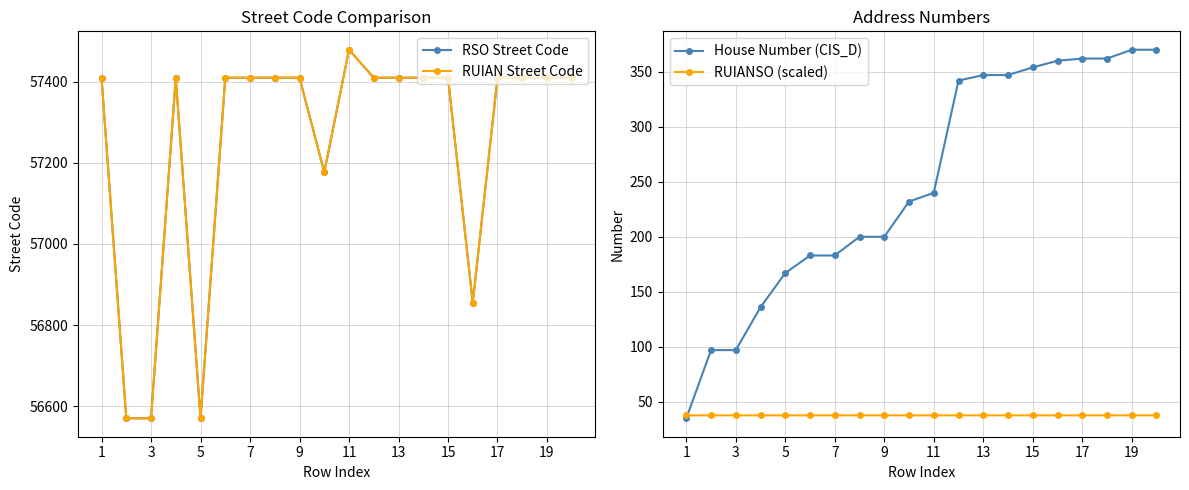

How many categories are shown in the chart?

20